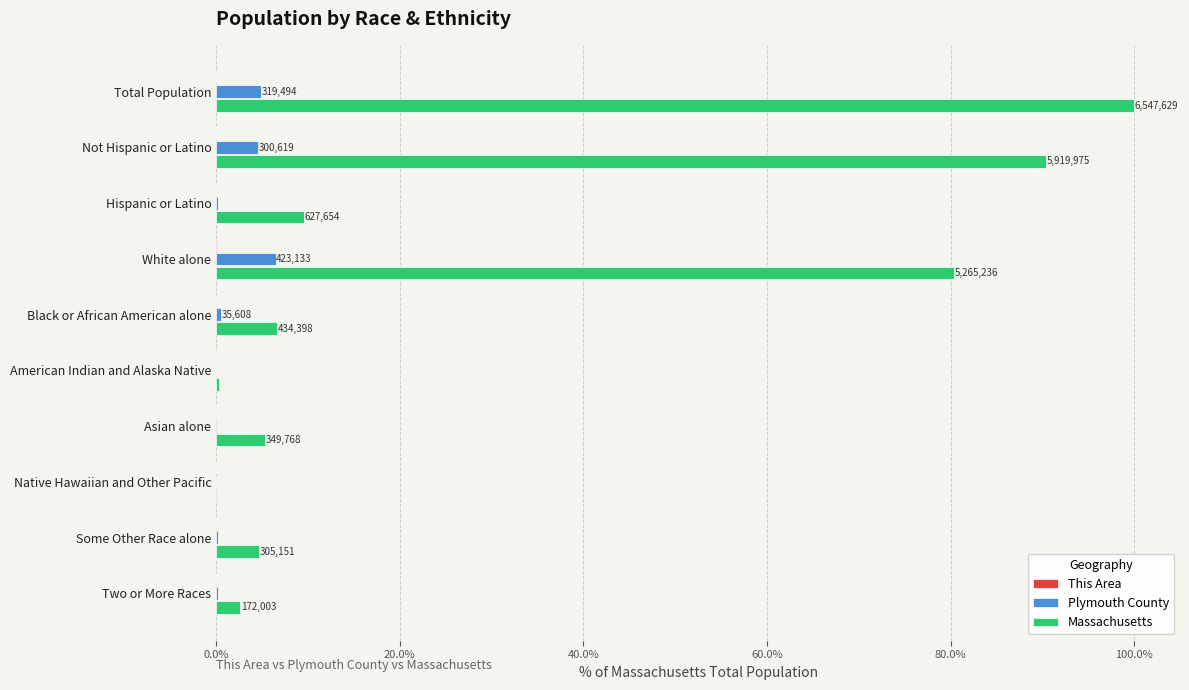

Is it true that Plymouth County equals 4.9 at Total Population?

True